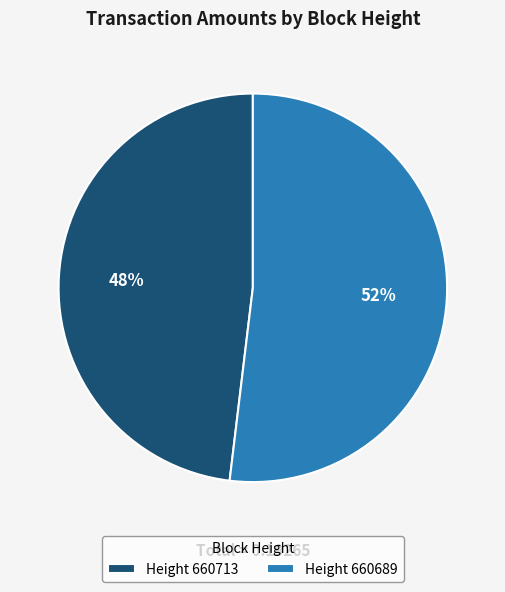

Which slice represents more than half of the pie?

Height 660689